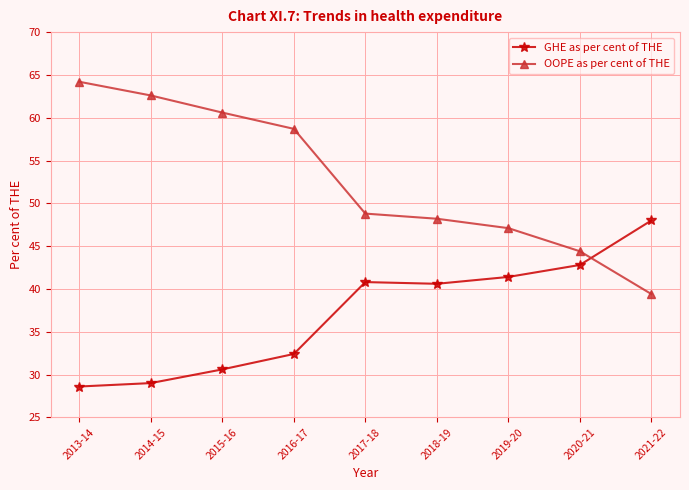

Which label corresponds to the smallest value in the chart?

2013-14